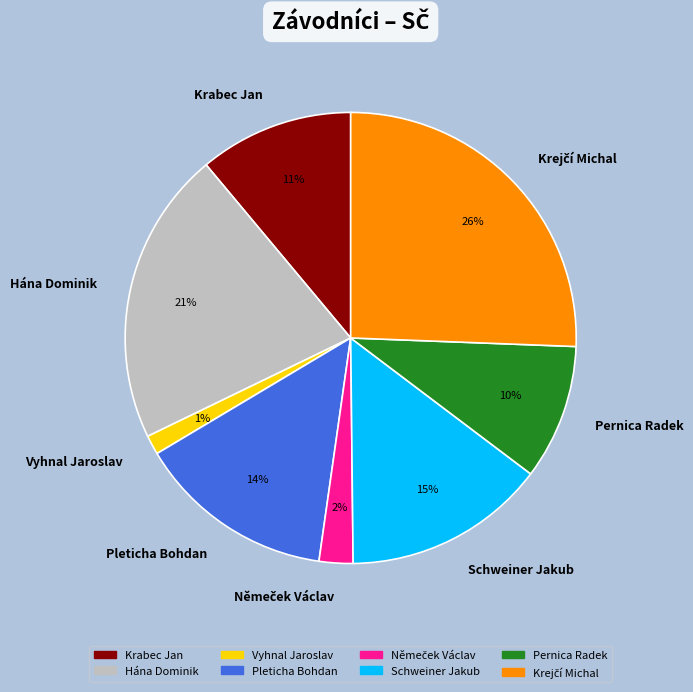

Does any single category account for the majority?

No